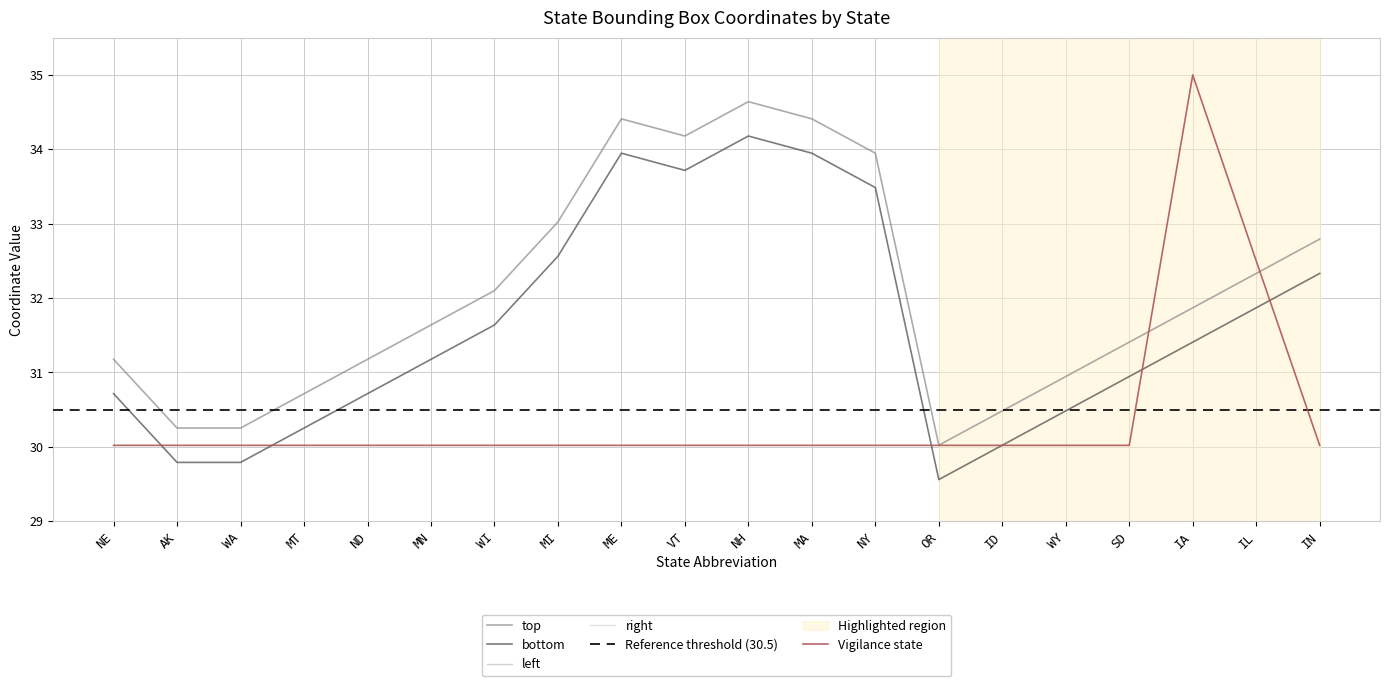

At which category is the sum across all series the highest?

MA